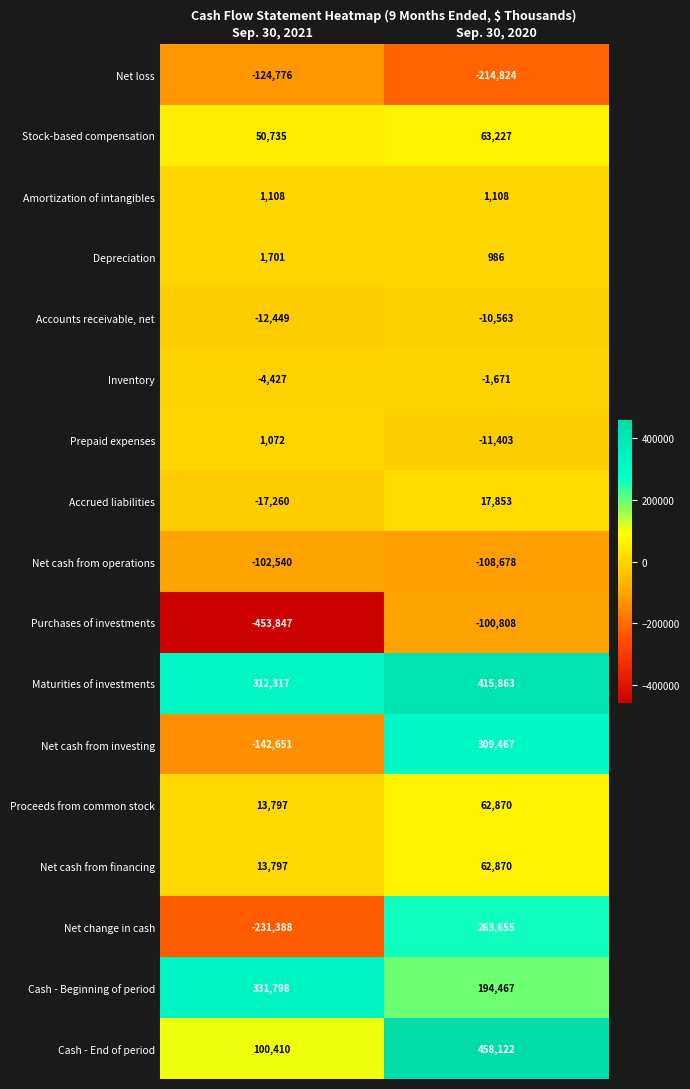

Is it true that Stock-based compensation equals 63227 at Sep. 30, 2020?

True